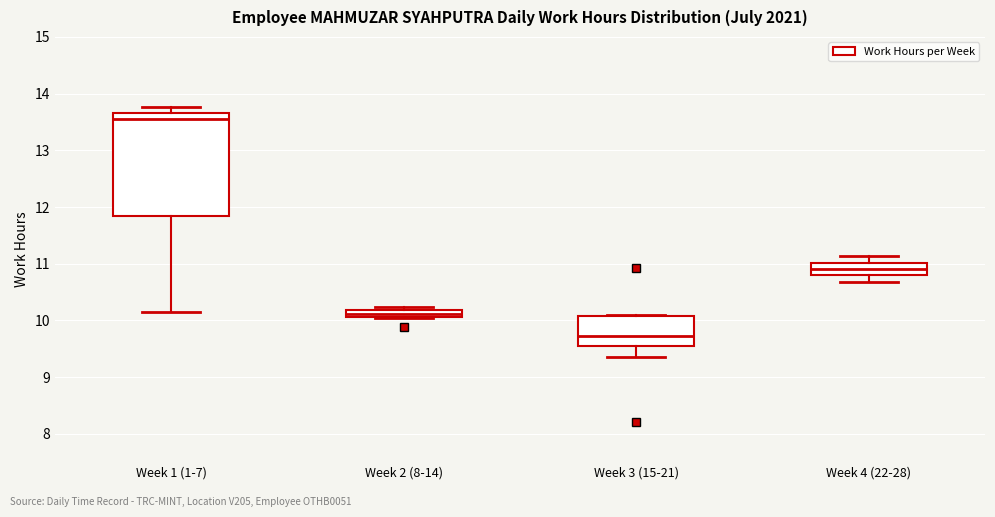

Which box's median line is the lowest?

Week 3 (15-21)